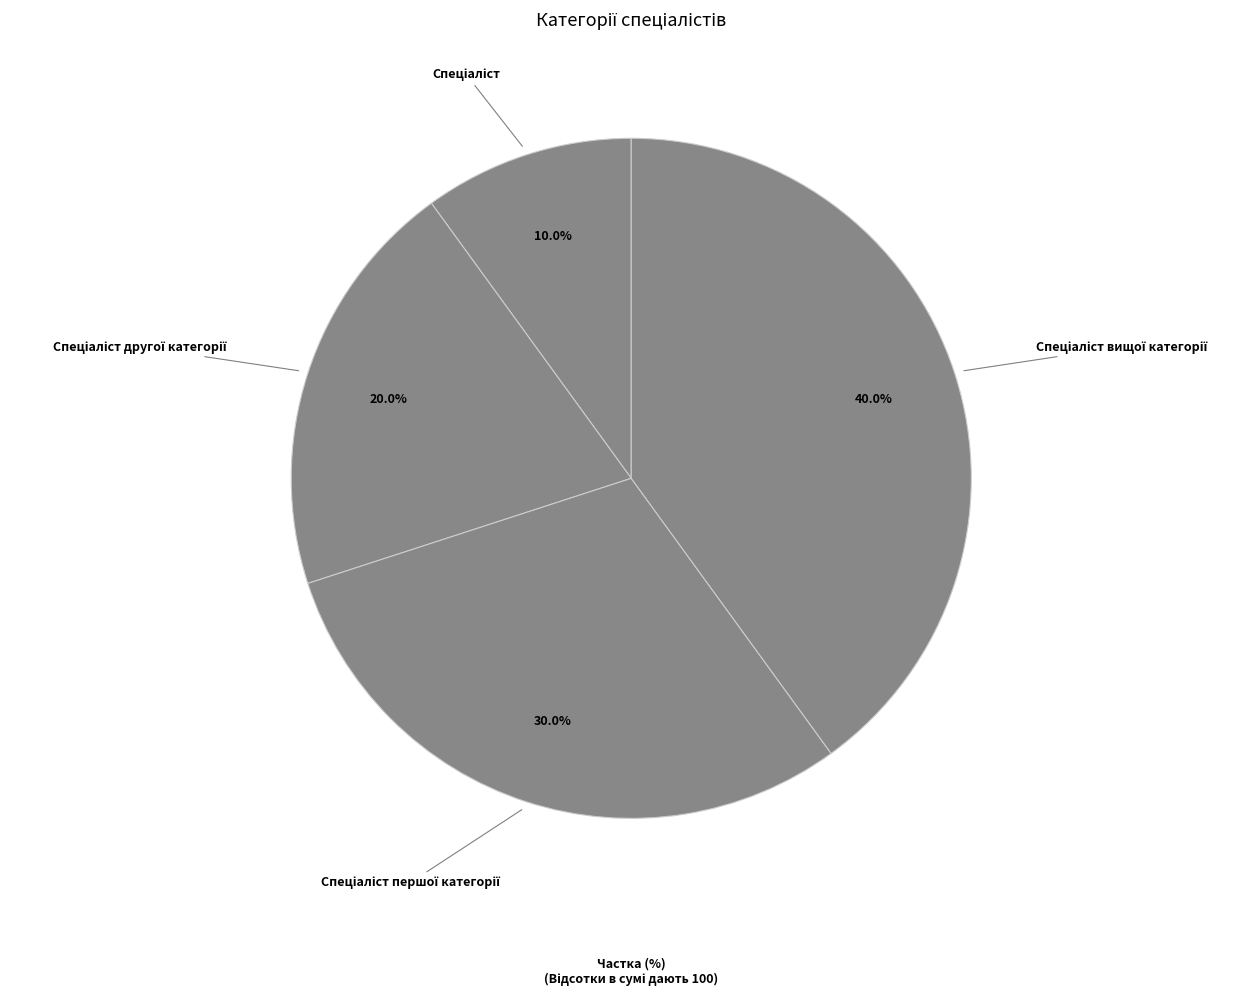

Is there any slice that represents more than half of the pie?

No